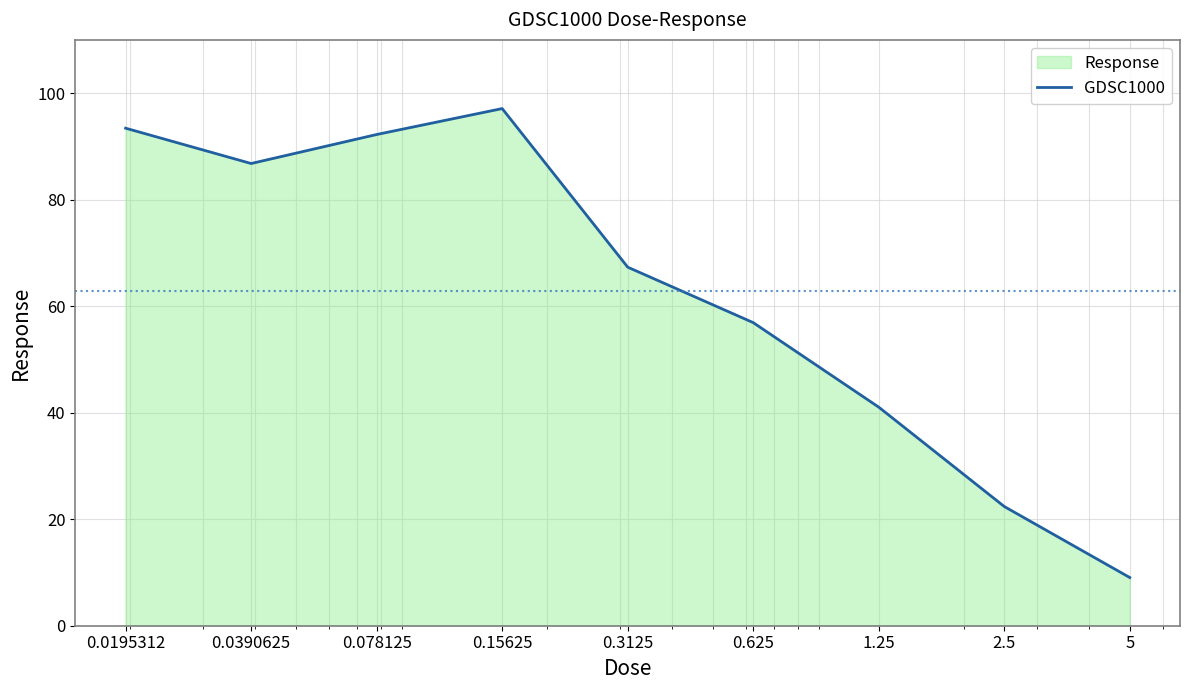

Reading left to right, list all the values displayed in this chart.

93.4	86.8	92.2	97.1	67.3	56.9	41.0	22.4	9.0